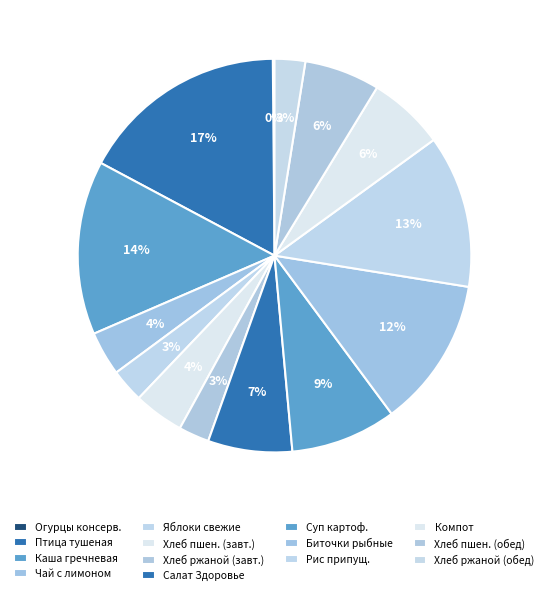

To the nearest percent, what is the average slice percentage?

7%